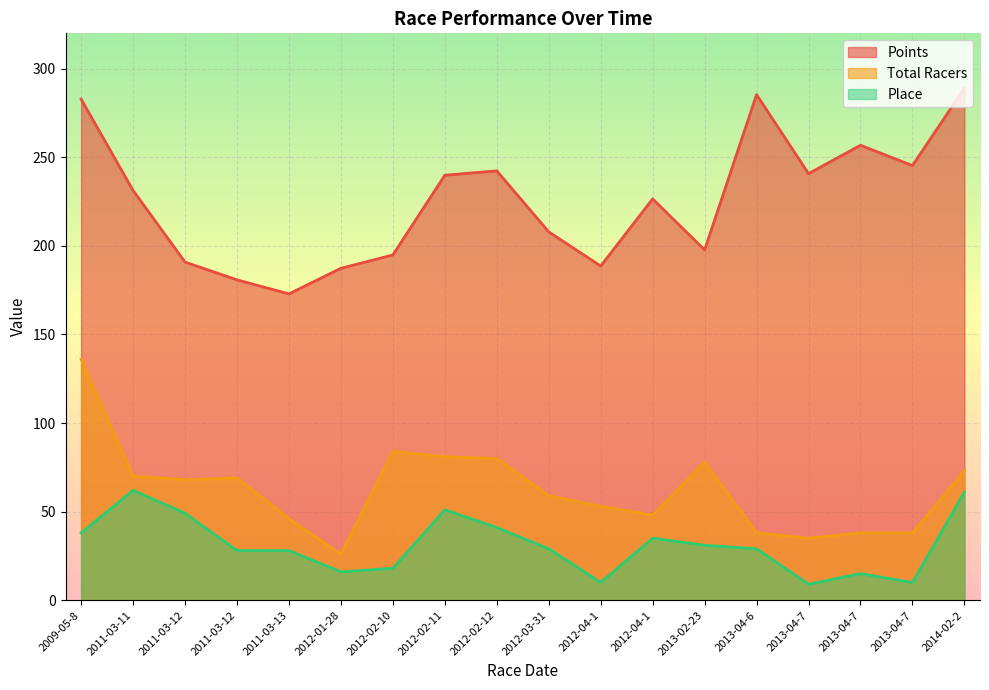

What is the maximum value shown in the chart?

289.1